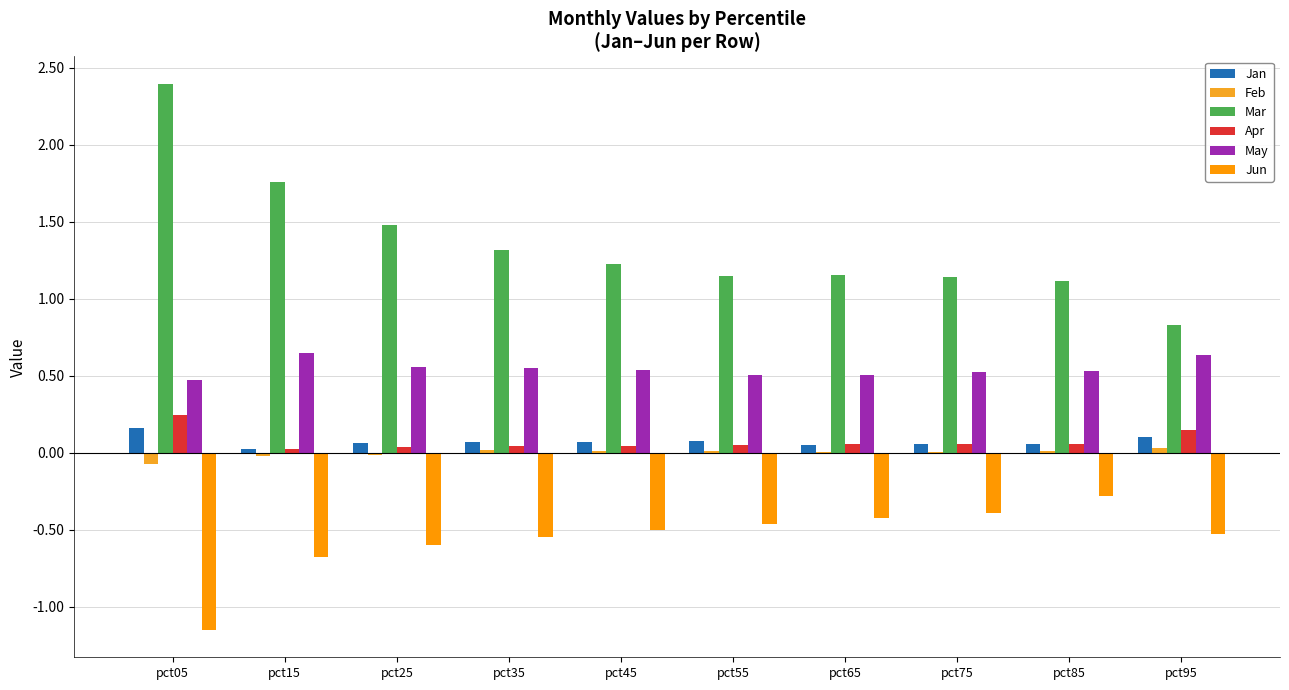

What is the value of the Apr bar at the 9th from the left?

0.1